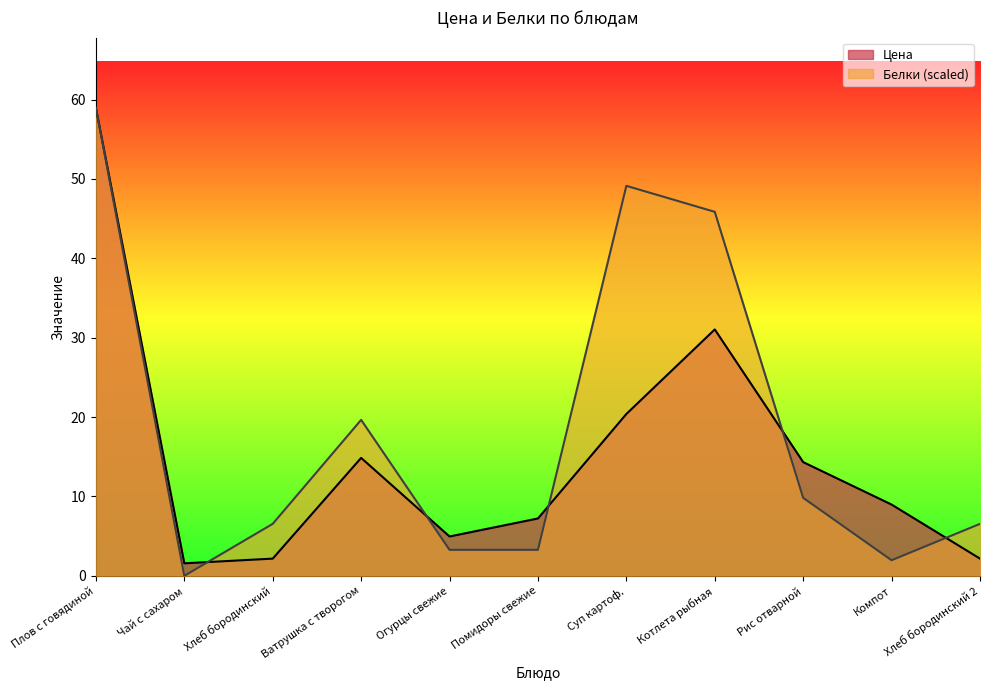

What position from the right is Плов с говядиной?

11